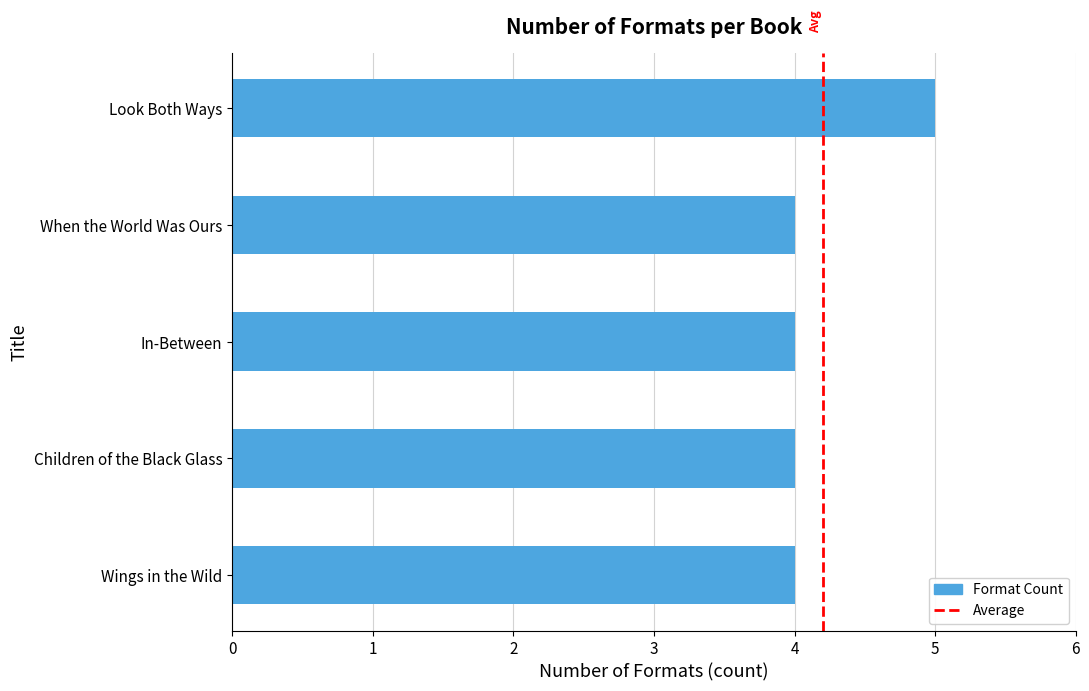

How many distinct data groups are displayed?

1